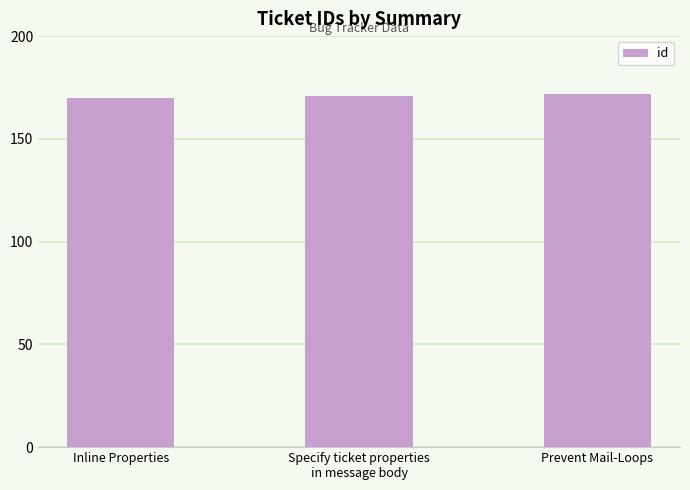

What is the greatest value displayed?

172